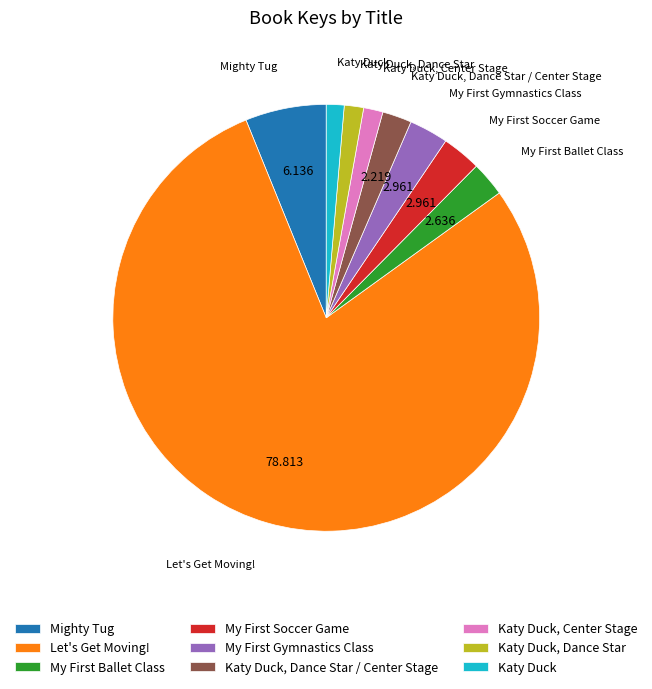

How many segments does this pie chart have?

9